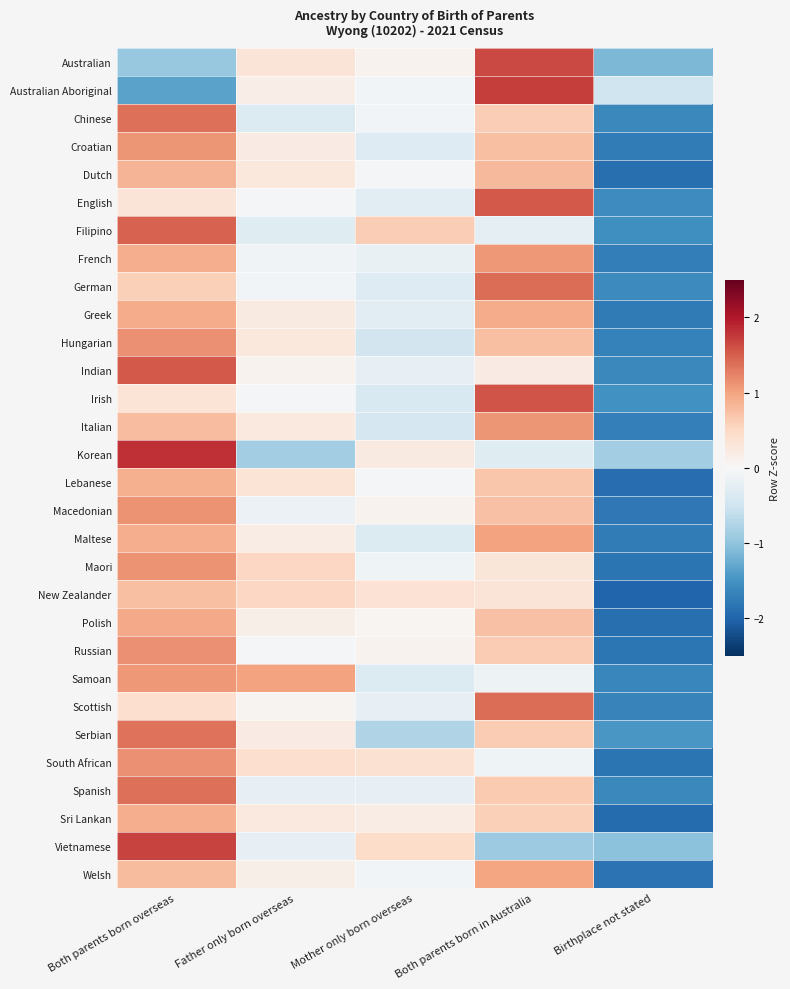

At which category is the sum across all series the highest?

Both parents born overseas